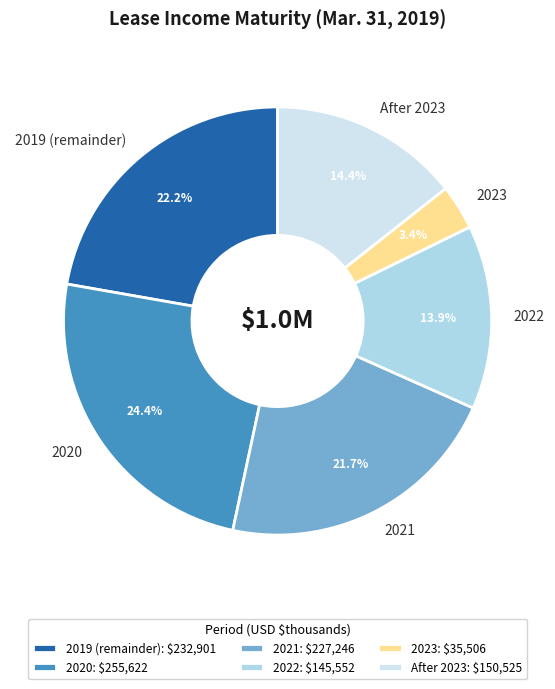

Does 2019 (remainder) represent more than half of the total?

No